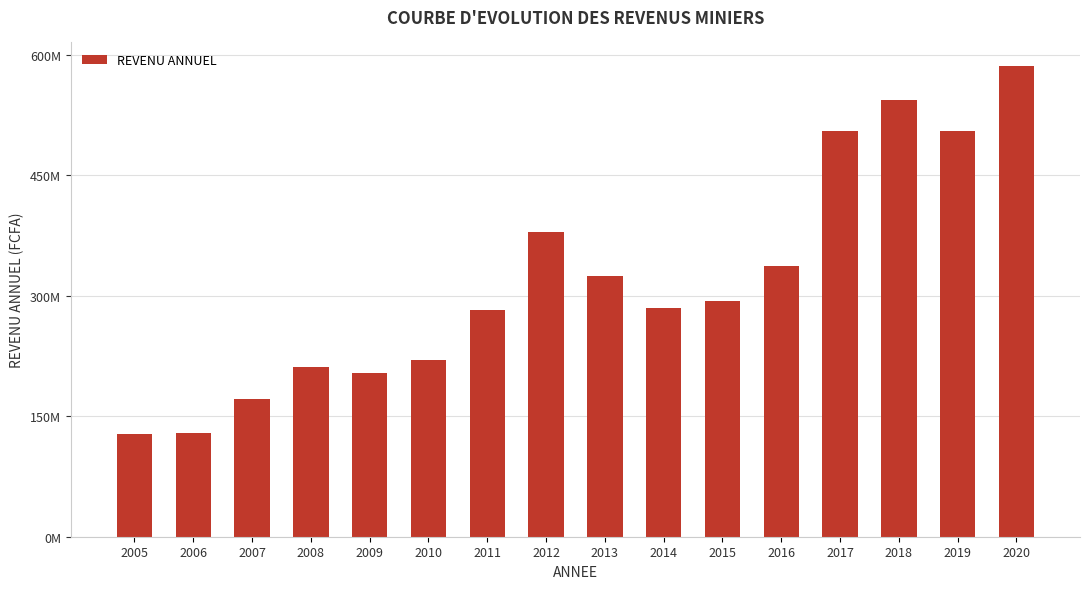

Does the chart contain any negative values?

No